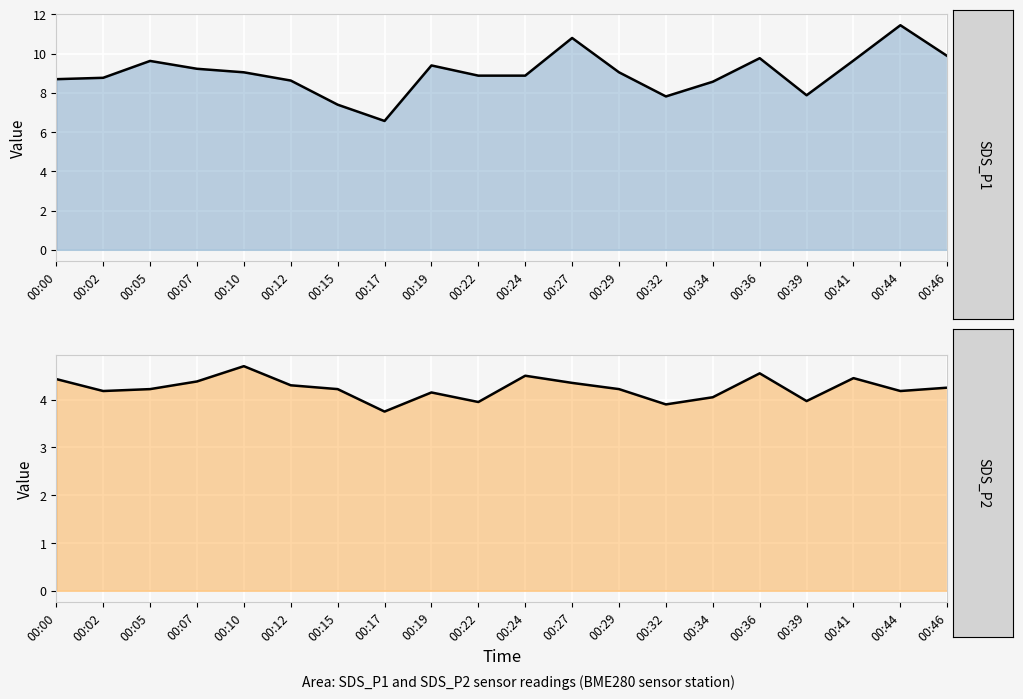

At 00:36, list the series in order from smallest to largest.

SDS_P2, SDS_P1